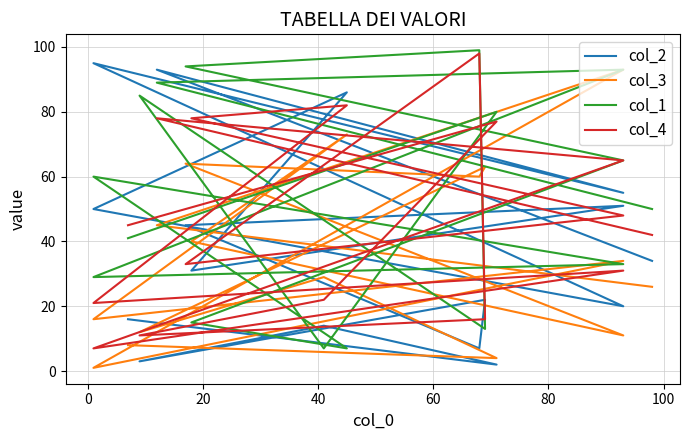

Where is the first local minimum for col_1?

40